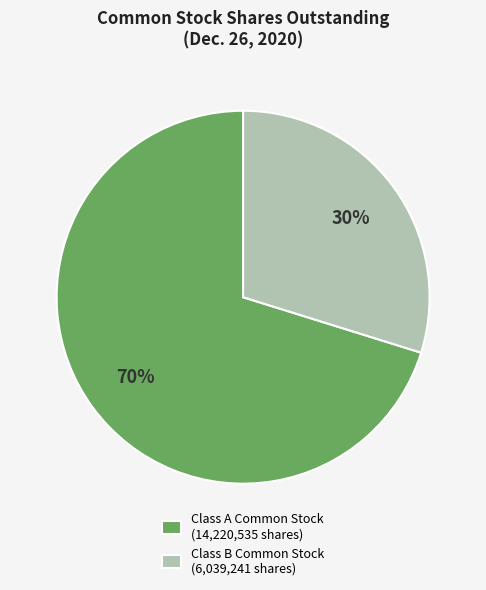

Rank the categories by value from highest to lowest.

Class A Common Stock (14,220,535 shares), Class B Common Stock (6,039,241 shares)